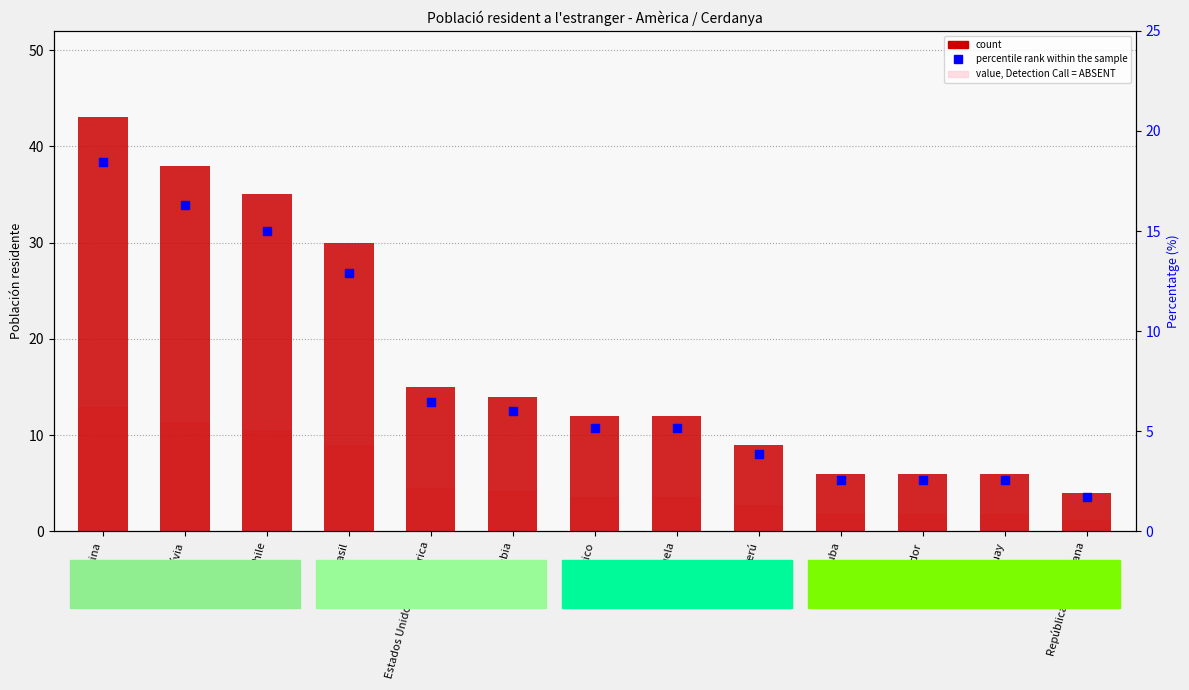

Are the bars grouped side by side (vs. stacked)?

Yes